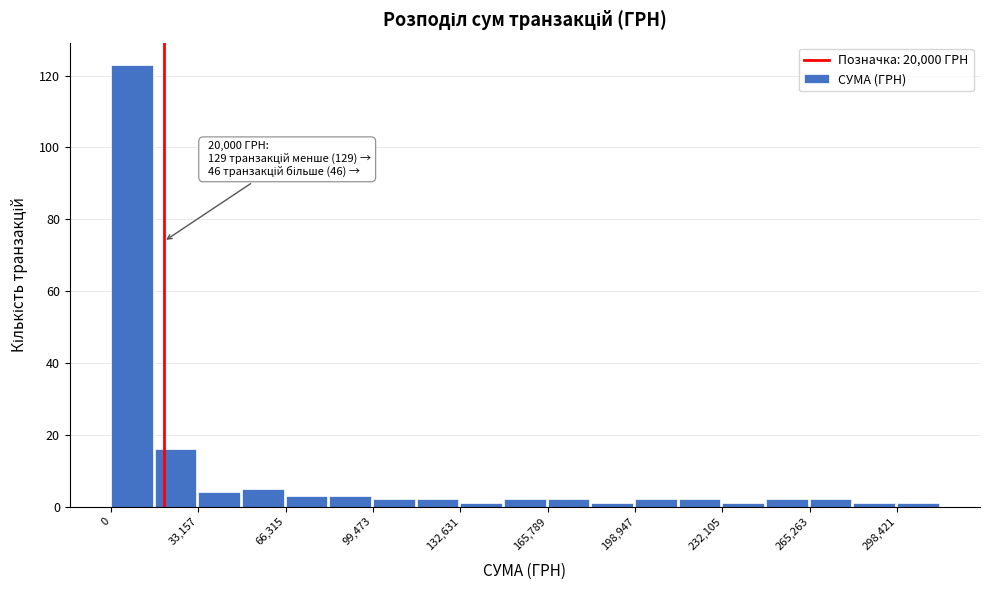

Around what value on the x-axis is the tallest bar? Give the approximate position of its centre, as read against the axis.

10000